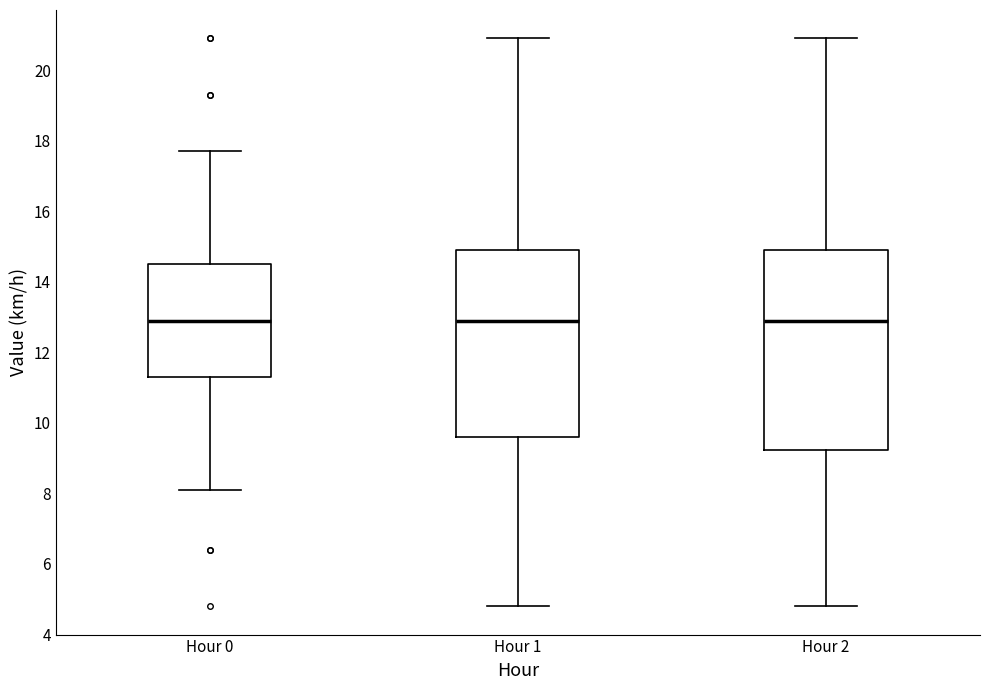

Reading left to right, read every box against the y-axis: the position of its median line, the range the box covers, and the ends of its whiskers. The values are not printed on the chart, so give them approximately, as read against the axis.

Hour 0: median 13.0, box 11.4 to 14.6, whiskers 8.2 to 17.8
Hour 1: median 13.0, box 9.6 to 15.0, whiskers 4.8 to 21.0
Hour 2: median 13.0, box 9.2 to 15.0, whiskers 4.8 to 21.0